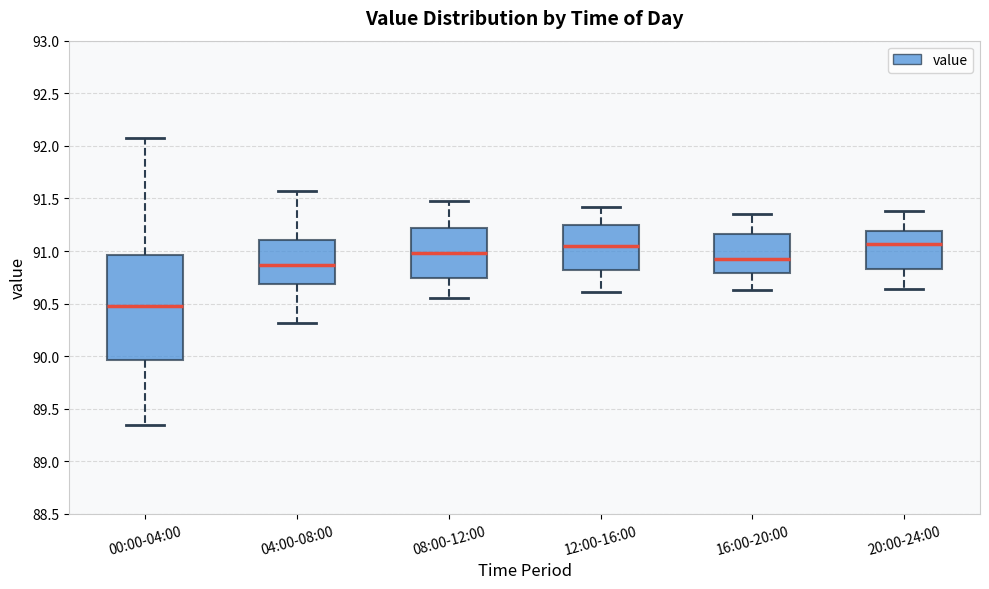

Reading left to right, transcribe this box plot: for each box, give where its median line is, the range the box spans, and where its two whiskers end, as read against the y-axis. The values are not printed on the chart, so give them approximately, as read against the axis.

00:00-04:00: median 90.50, box 89.95 to 90.95, whiskers 89.35 to 92.05
04:00-08:00: median 90.85, box 90.70 to 91.10, whiskers 90.30 to 91.55
08:00-12:00: median 91.00, box 90.75 to 91.20, whiskers 90.55 to 91.50
12:00-16:00: median 91.05, box 90.80 to 91.25, whiskers 90.60 to 91.40
16:00-20:00: median 90.90, box 90.80 to 91.15, whiskers 90.65 to 91.35
20:00-24:00: median 91.05, box 90.85 to 91.20, whiskers 90.65 to 91.40